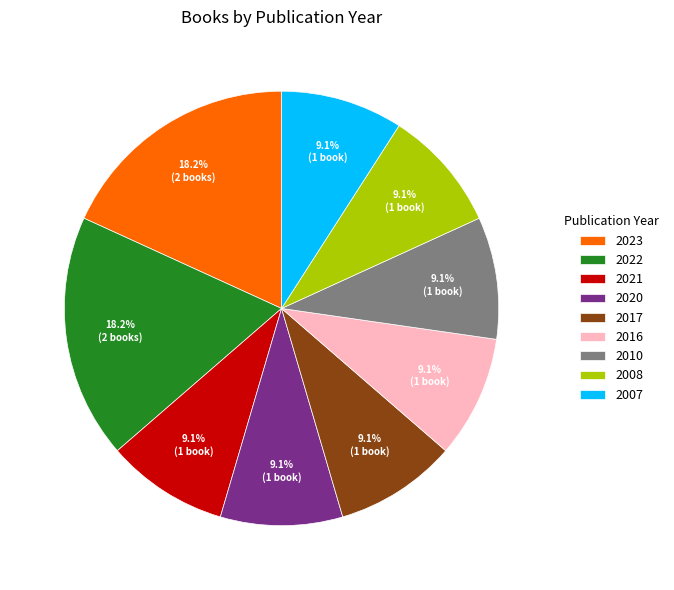

Does 2008 account for over 50% of the chart?

No